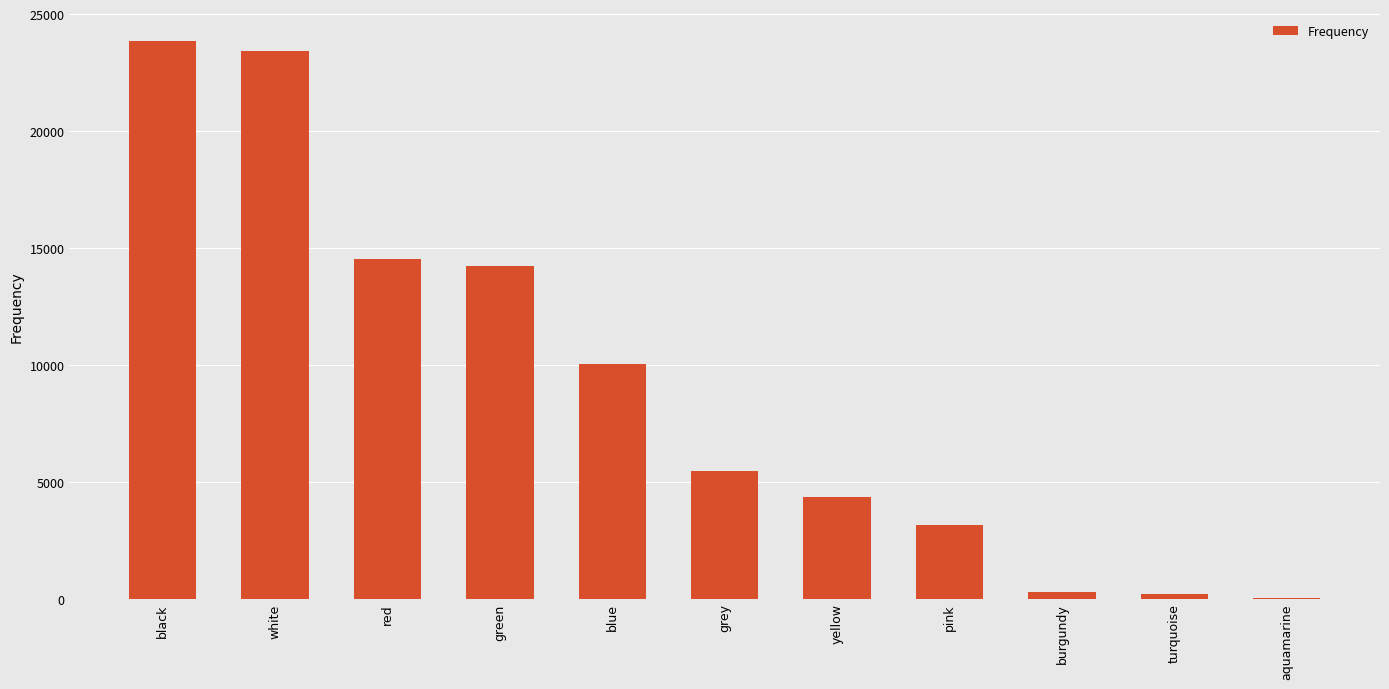

What is the sum of the values at blue and pink?

13178